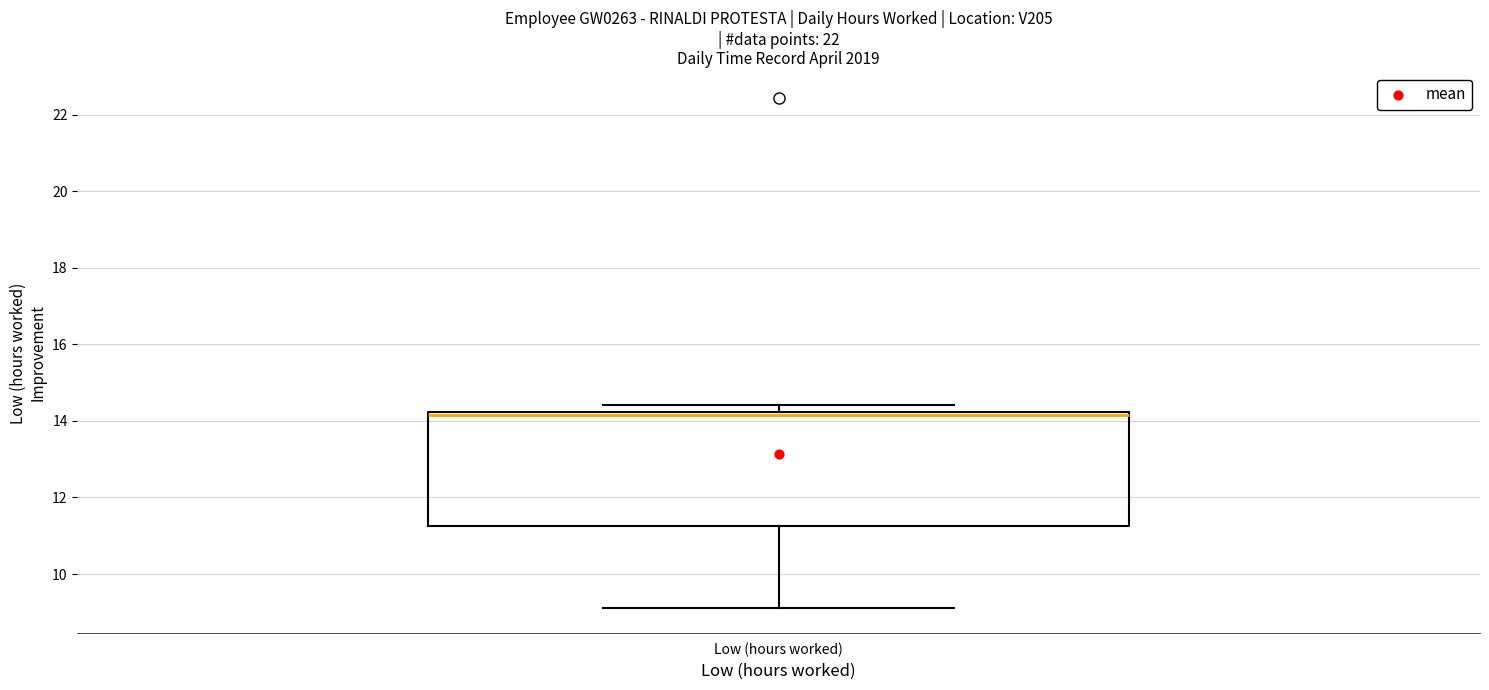

Where does the lower whisker of the box for Low (hours worked) end on the y-axis? The values are not printed on the chart, so give them approximately, as read against the axis.

9.2